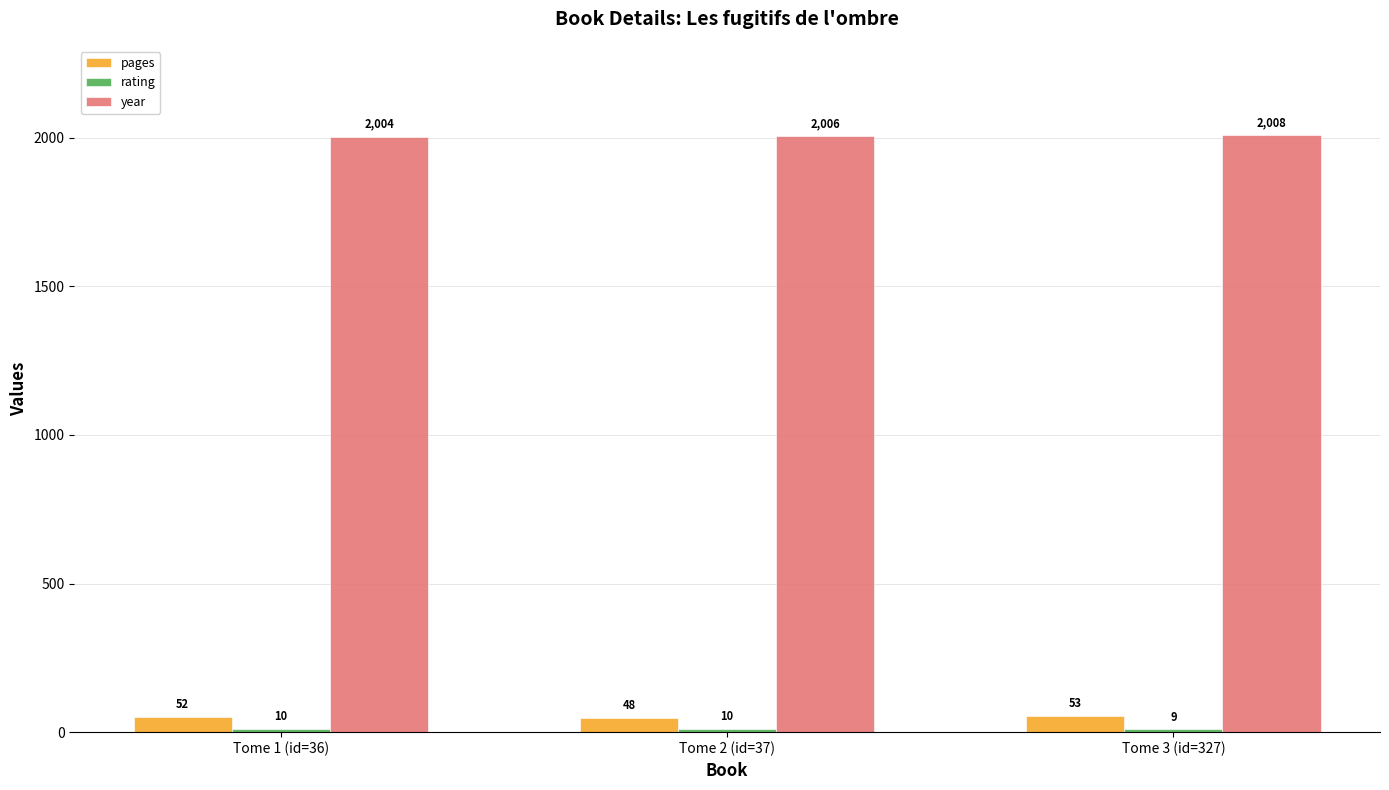

What position from the right is Tome 3 (id=327)?

1